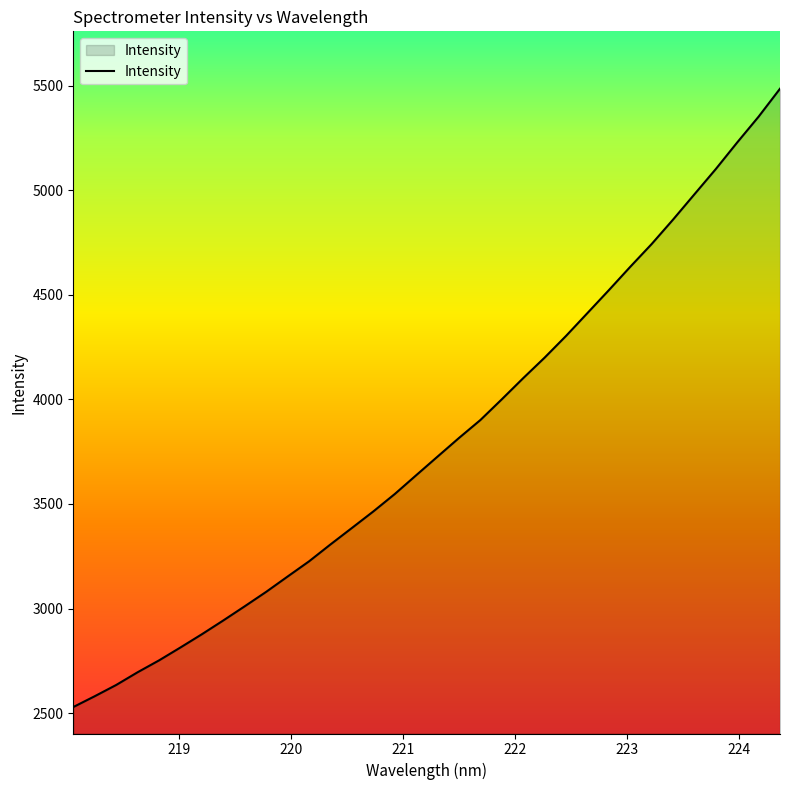

What is the maximum value shown in the chart?

5484.9